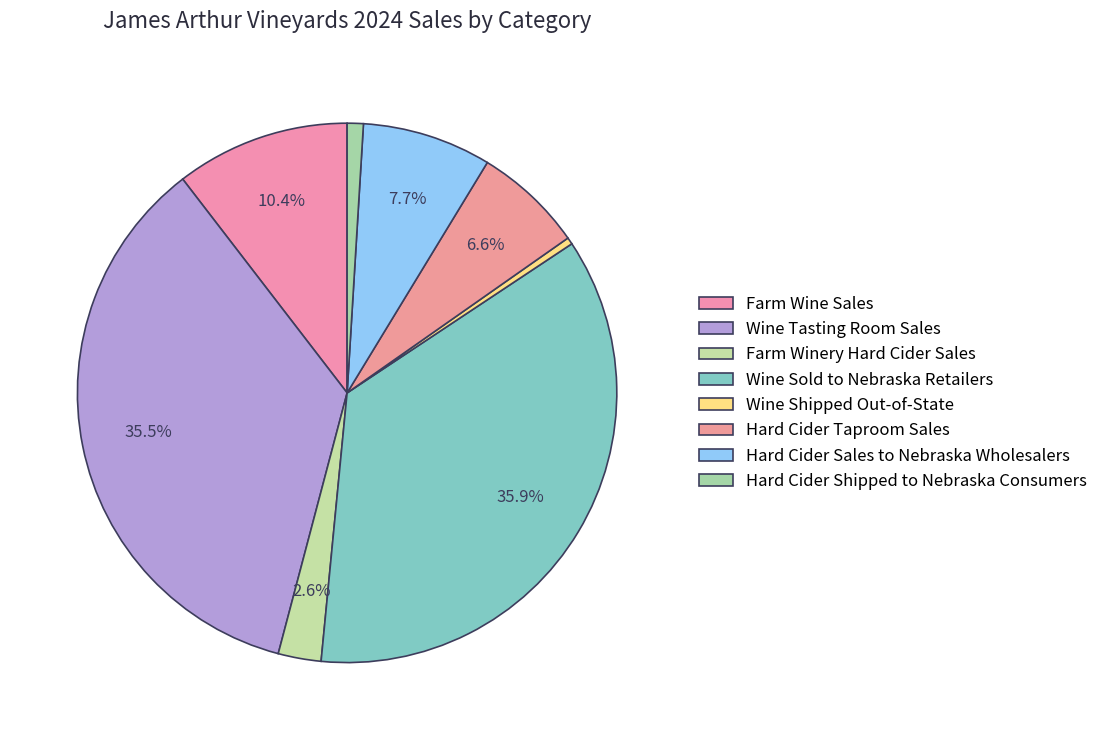

Rank the categories by value from lowest to highest.

Wine Shipped Out-of-State, Hard Cider Shipped to Nebraska Consumers, Farm Winery Hard Cider Sales, Hard Cider Taproom Sales, Hard Cider Sales to Nebraska Wholesalers, Farm Wine Sales, Wine Tasting Room Sales, Wine Sold to Nebraska Retailers